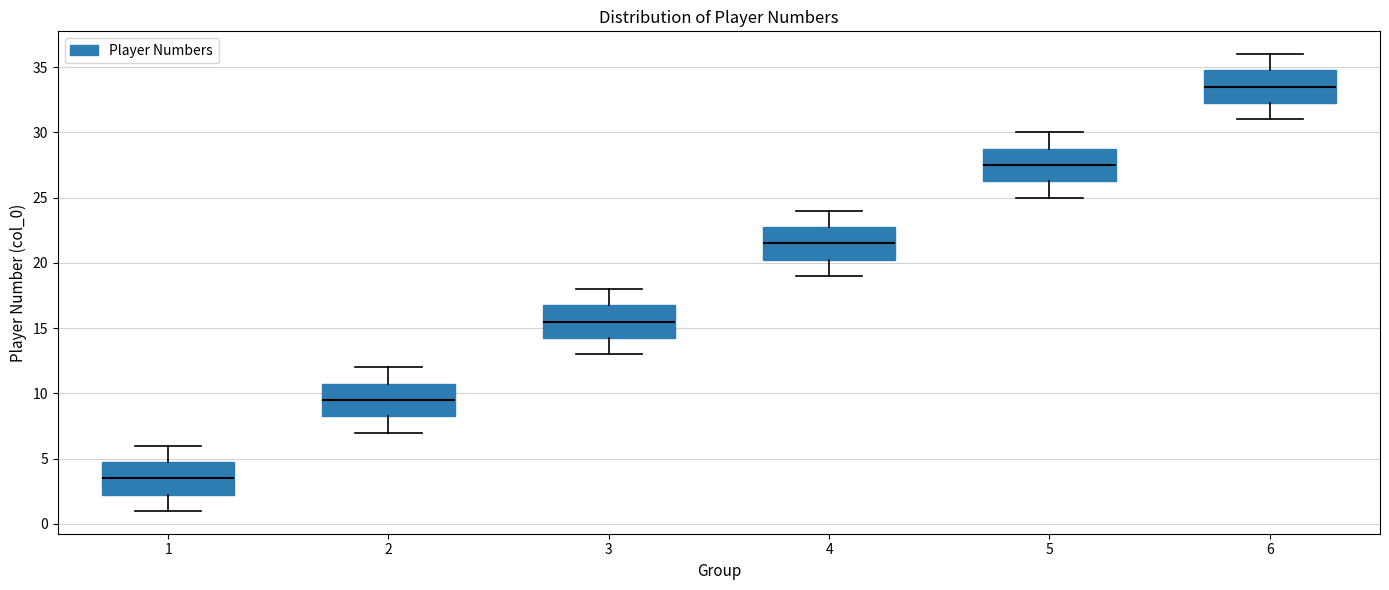

Which box's median line is the highest?

6